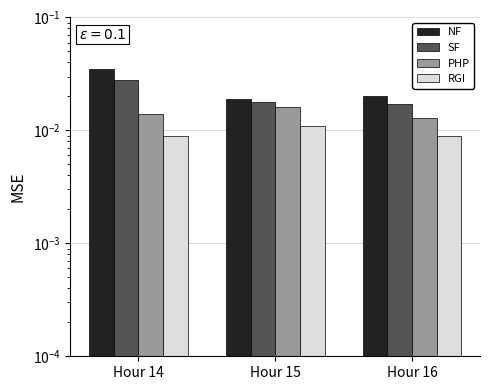

How many bars are there in total?

12